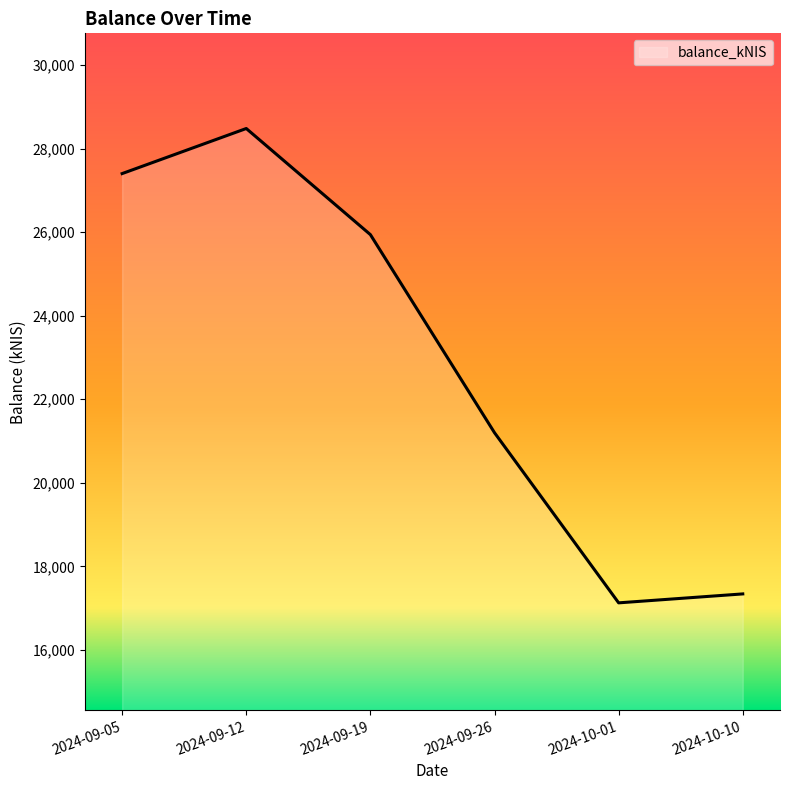

The value at 2024-09-26 is 21199.4. True or false?

True